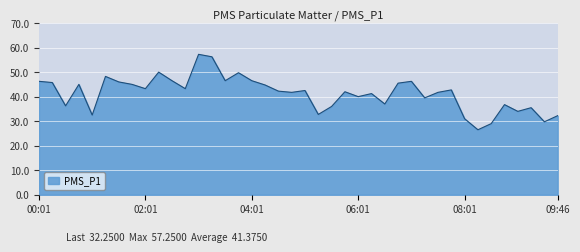

How many lines are shown in the chart?

1